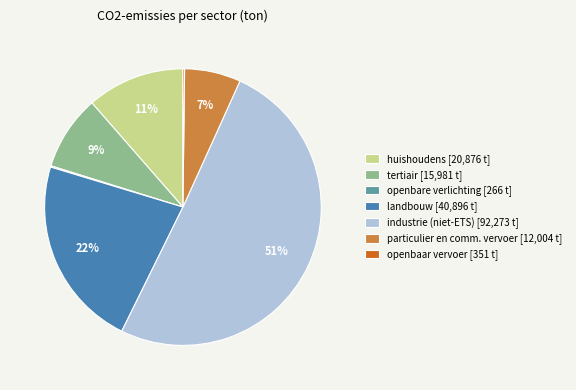

Combined, do particulier en comm. vervoer [12,004 t] and huishoudens [20,876 t] account for over 50%?

No